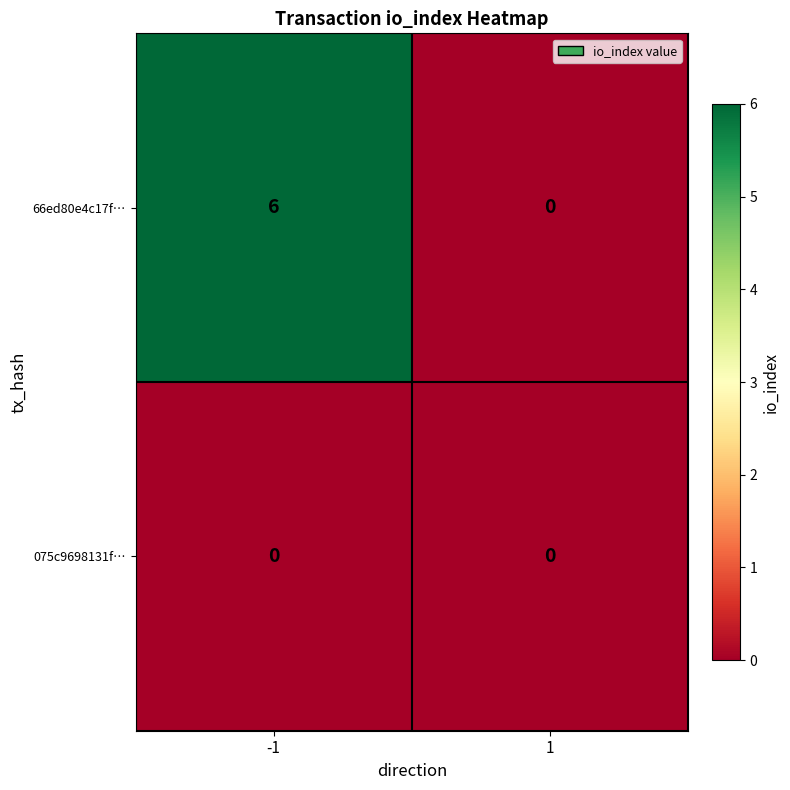

Reading left to right, what are all the values shown in this chart?

66ed80e4c17f…: 6	0
075c9698131f…: 0	0